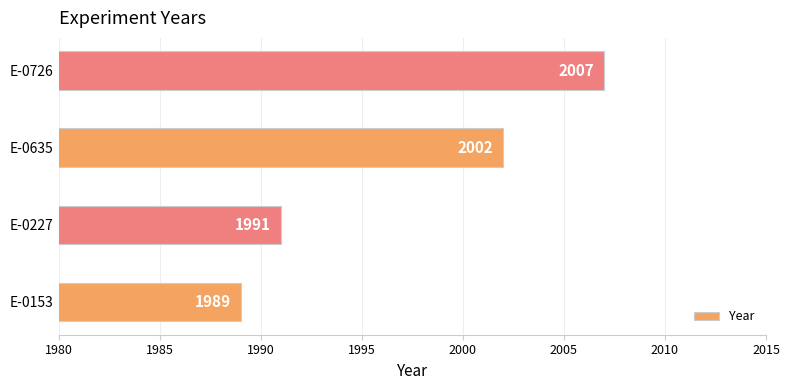

What is the ratio of the value at E-0726 to the value at E-0635?

1.0